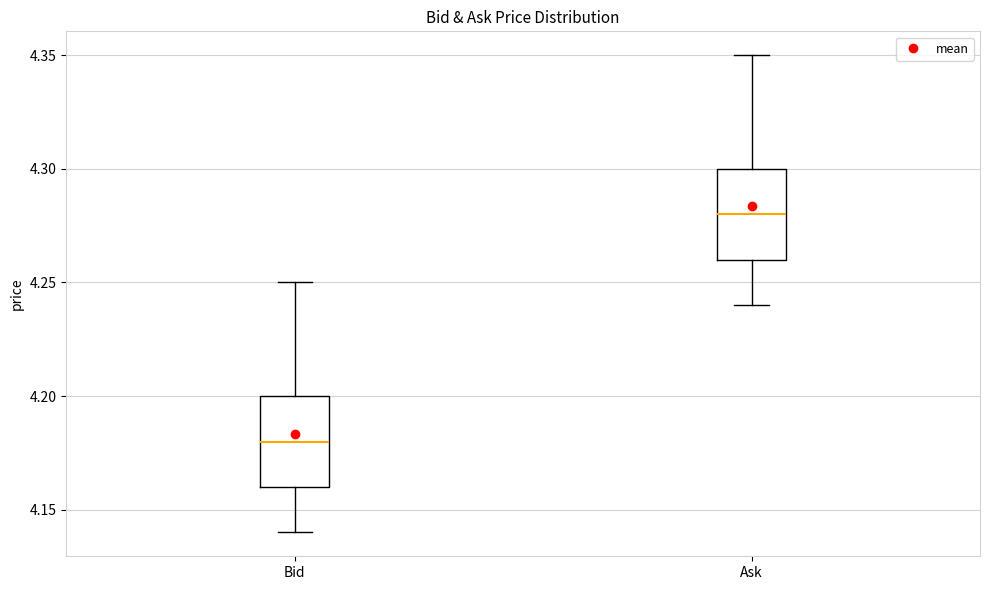

Reading left to right, read every box against the y-axis: the position of its median line, the range the box covers, and the ends of its whiskers. The values are not printed on the chart, so give them approximately, as read against the axis.

Bid: median 4.18, box 4.16 to 4.20, whiskers 4.14 to 4.25
Ask: median 4.28, box 4.26 to 4.30, whiskers 4.24 to 4.35